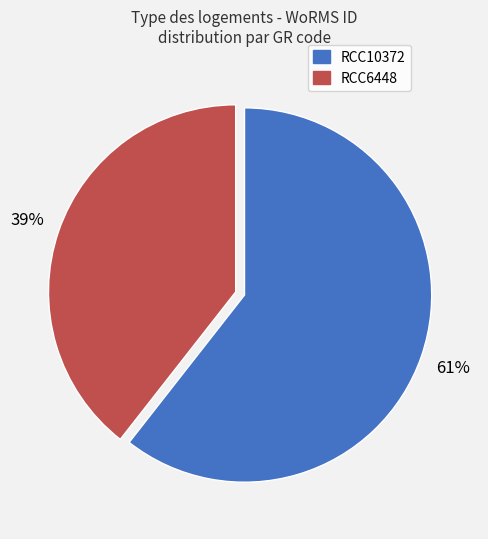

Which has a higher value, RCC6448 or RCC10372?

RCC10372